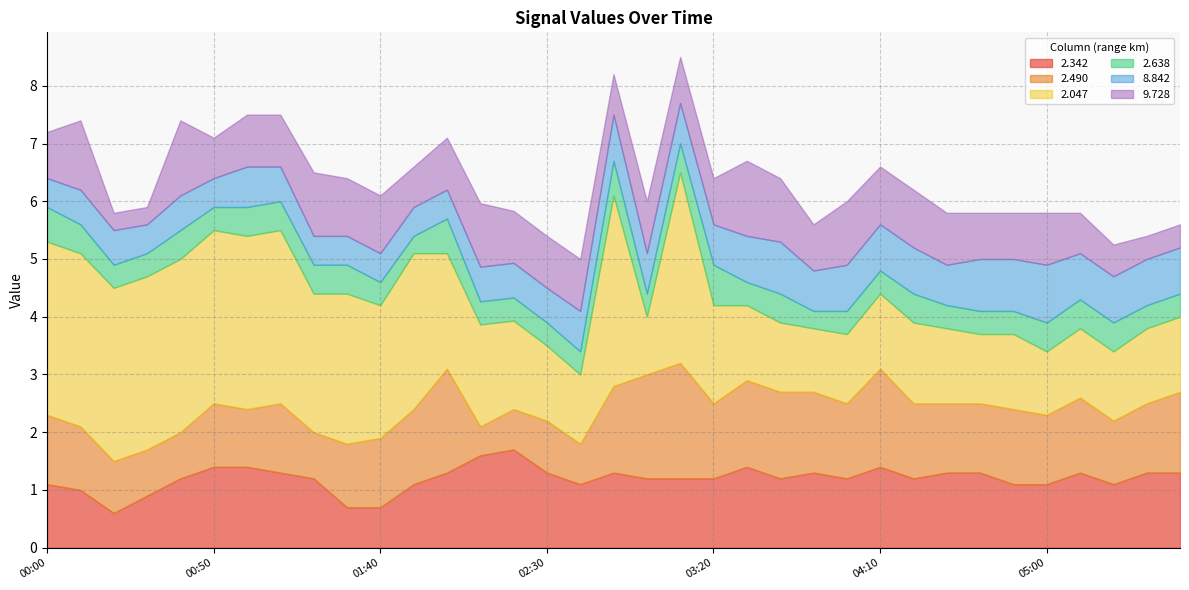

The value of   8.842 at 2009/08/05 01:30 is 0.5. True or false?

True